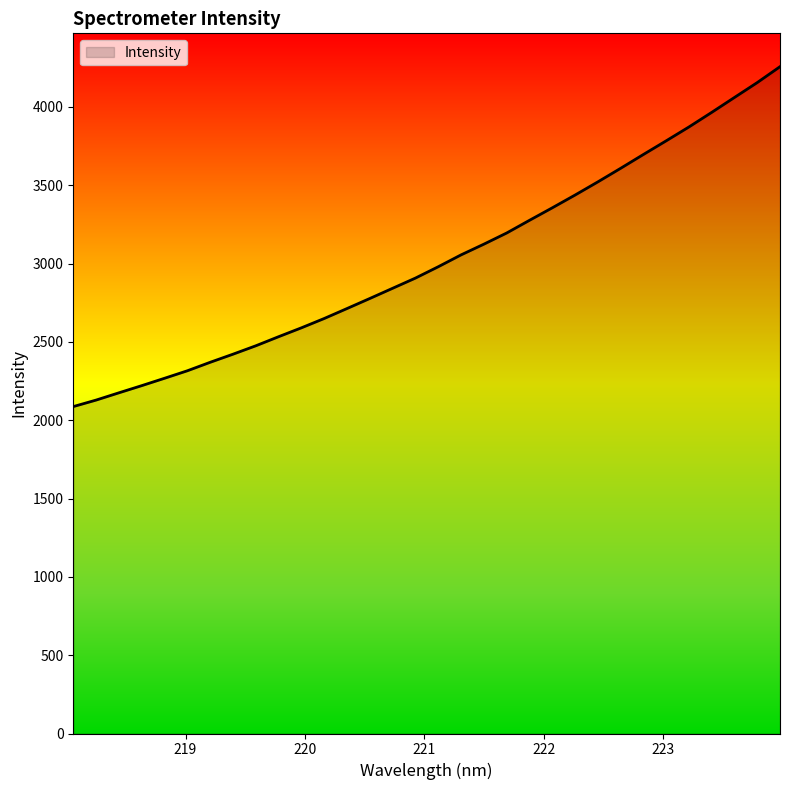

What is the maximum value shown in the chart?

4257.0